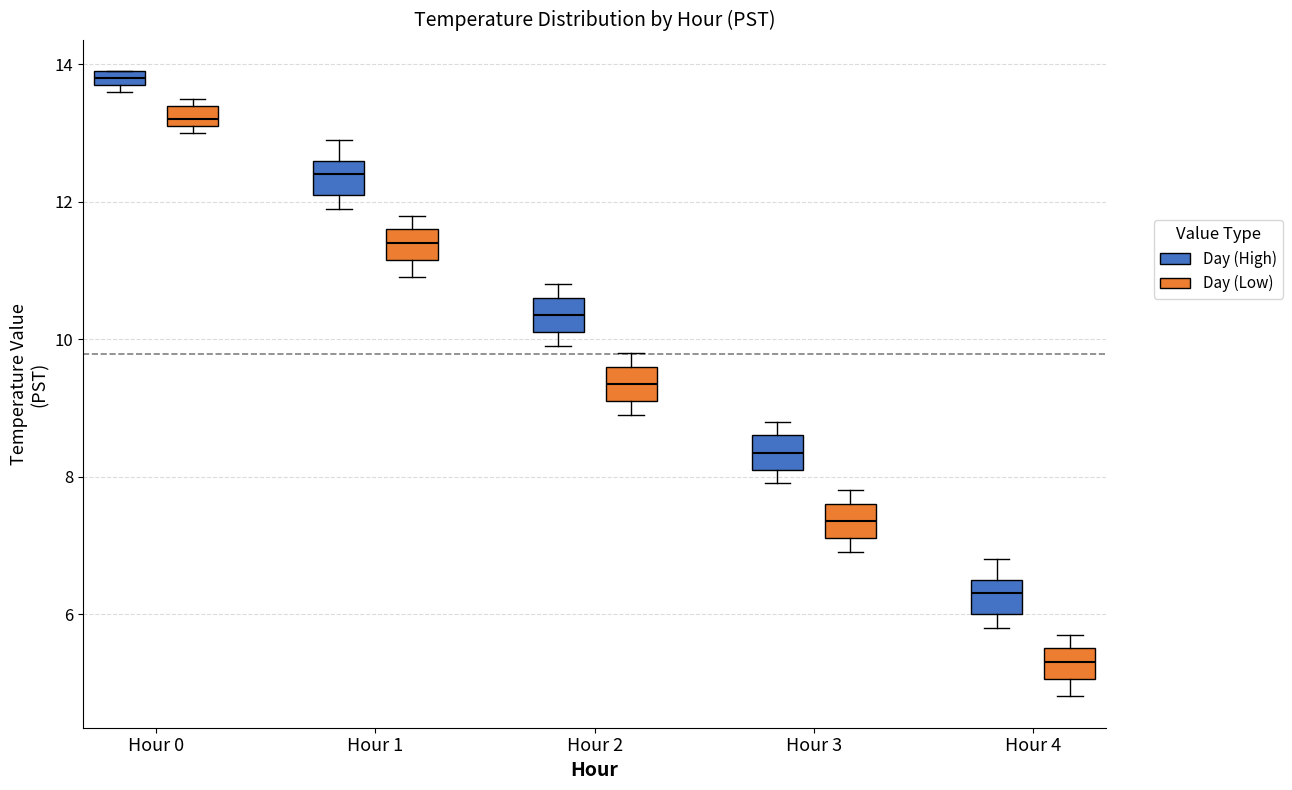

Which box has the lowest median line?

Hour 4 (Day (Low))